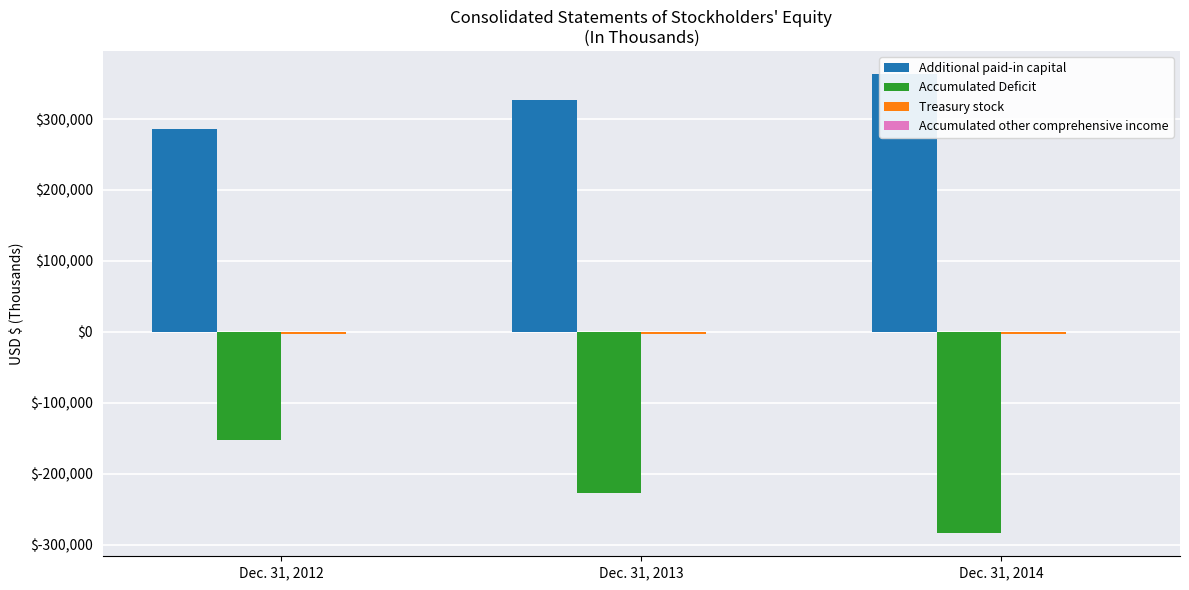

At which label is Additional paid-in capital closest to 324459?

Dec. 31, 2013